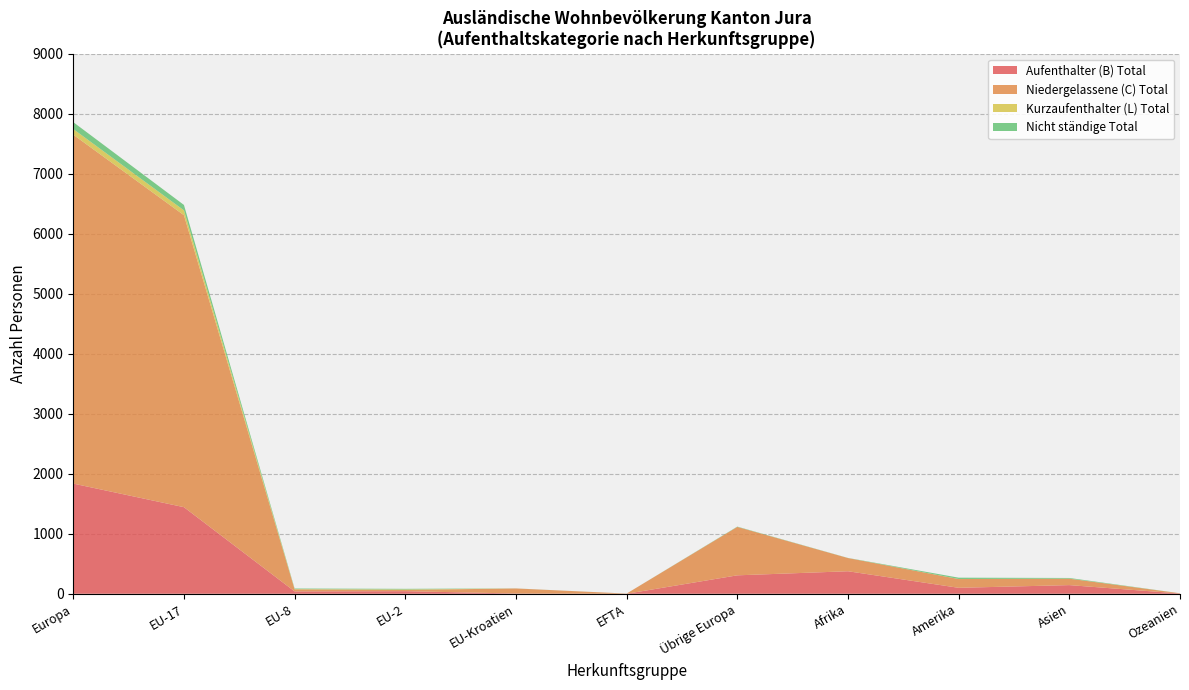

What is the highest value of the Aufenthalter (B) Total series?

1836